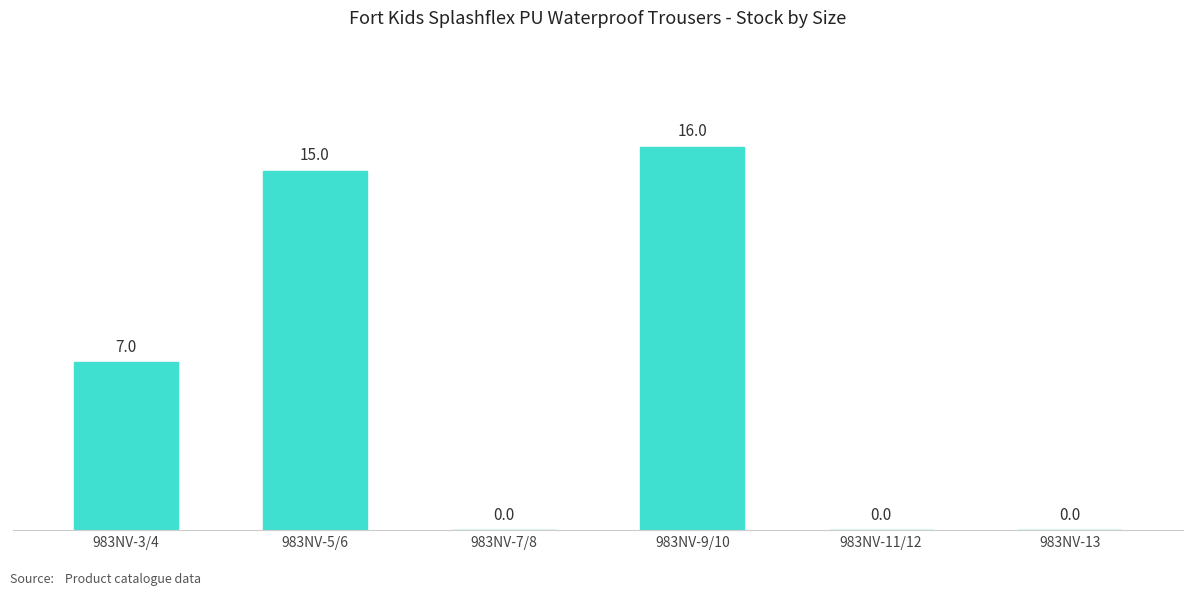

What is the sum of the values at 983NV-7/8 and 983NV-5/6?

15